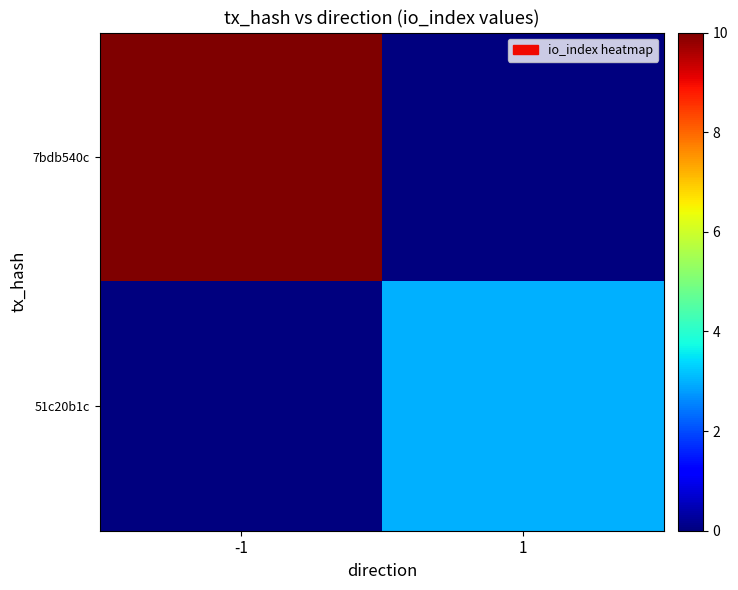

List the series in order of their overall mean, lowest first.

51c20b1c, 7bdb540c